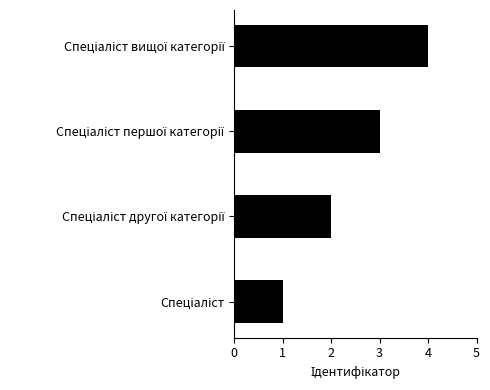

What is the greatest value displayed?

4